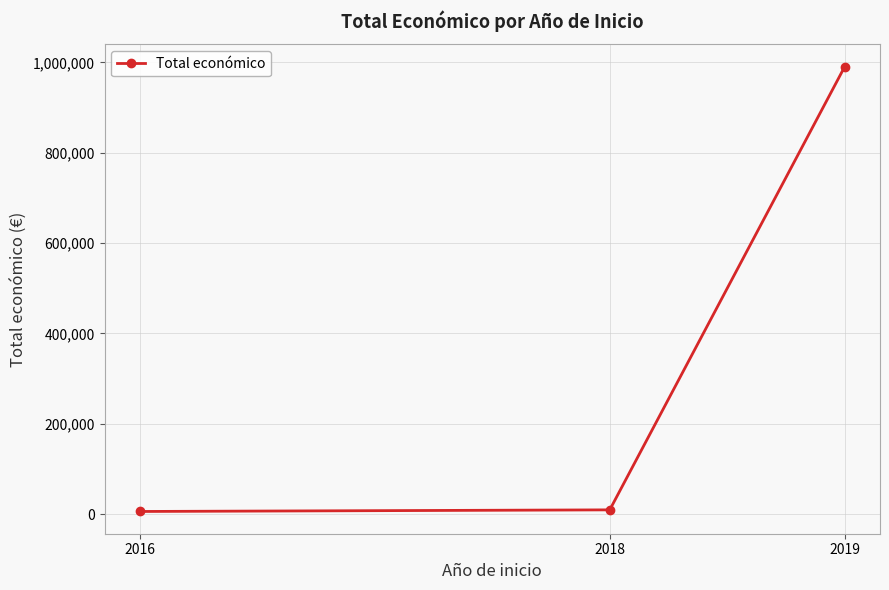

What is the sum of the values at 2019 and 2016?

996608